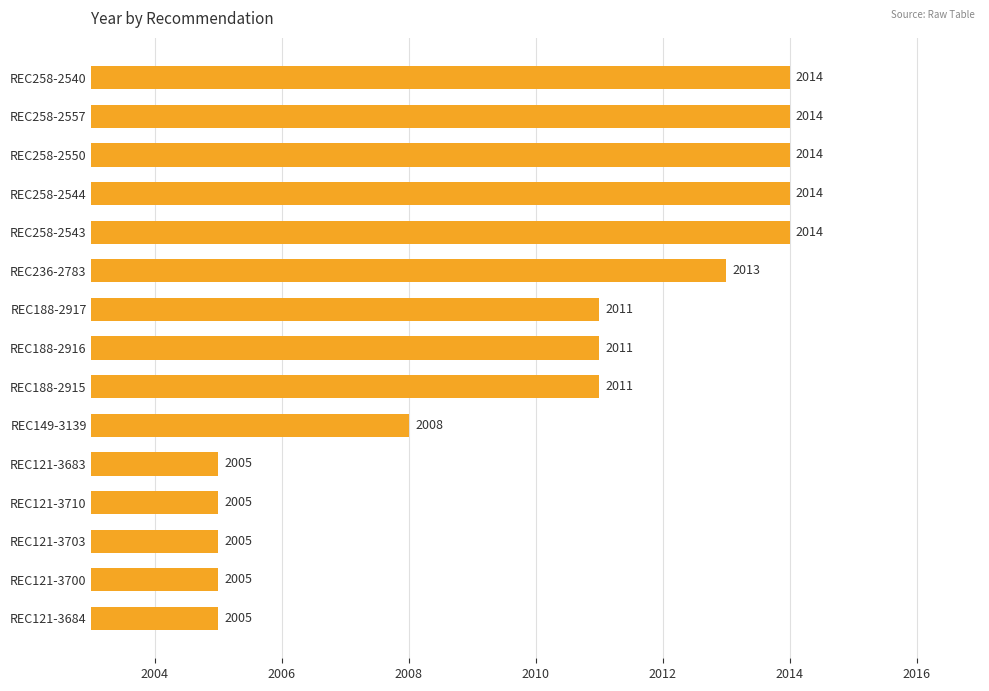

How many data points are less than 2011?

6